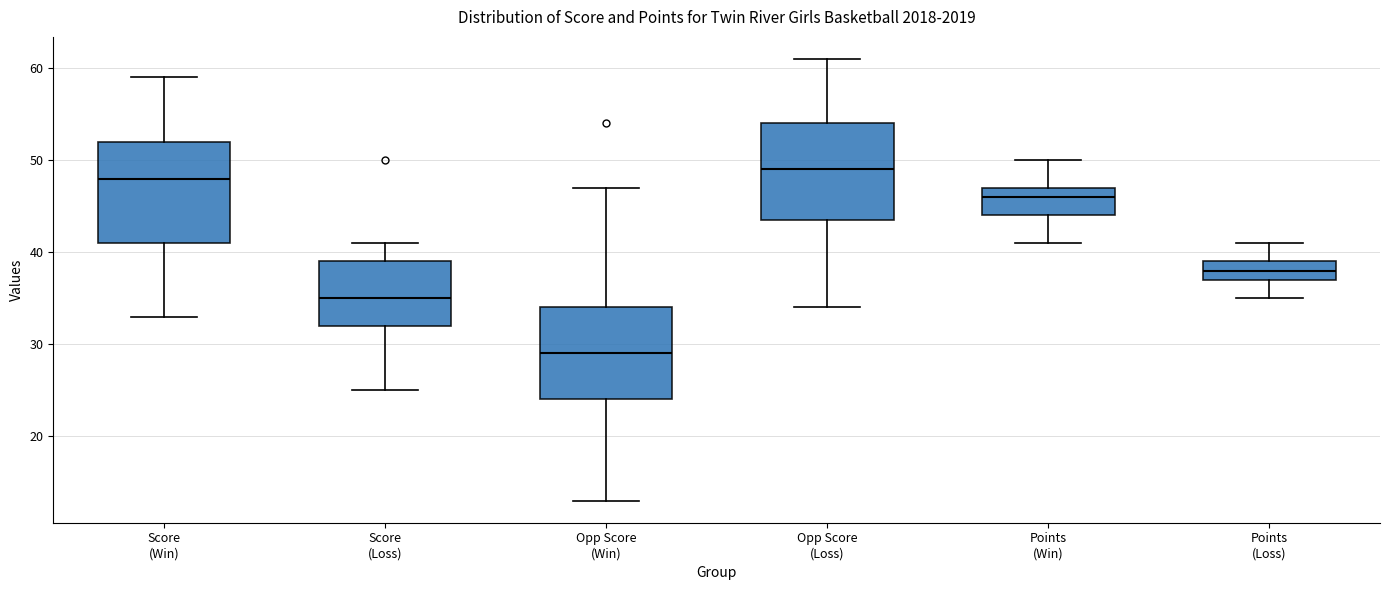

Where does the upper whisker of the box for Points (Win) end on the y-axis? The values are not printed on the chart, so give them approximately, as read against the axis.

50